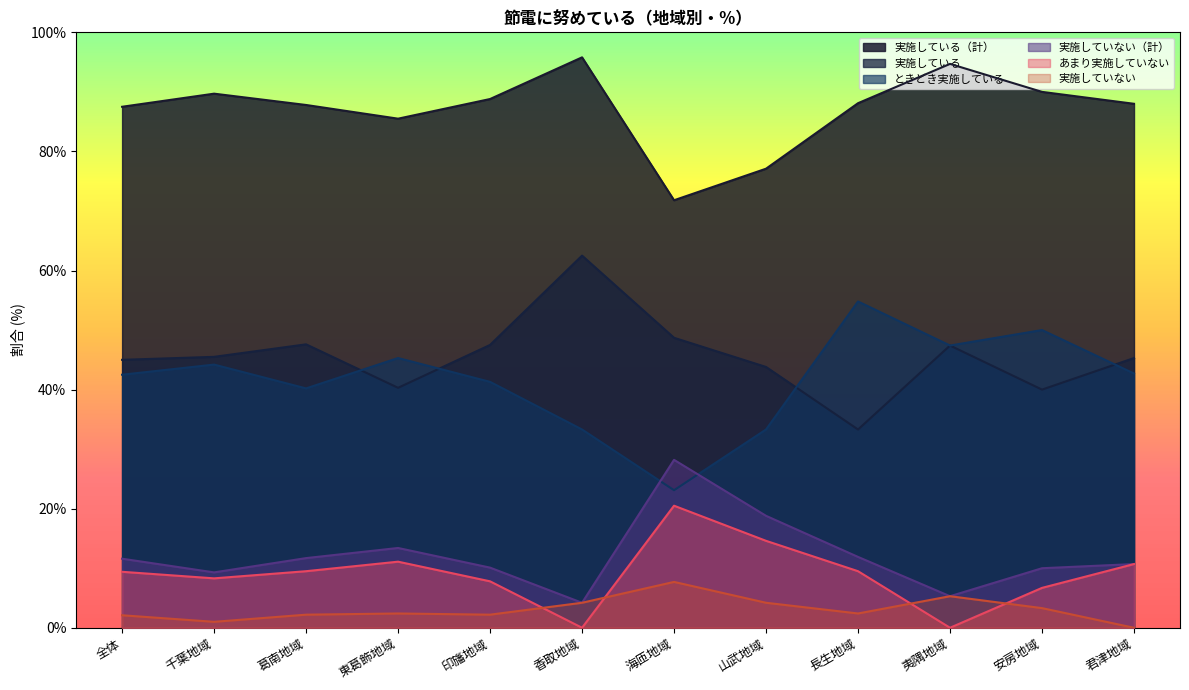

Between 夷隅地域 and 長生地域, which is larger?

夷隅地域